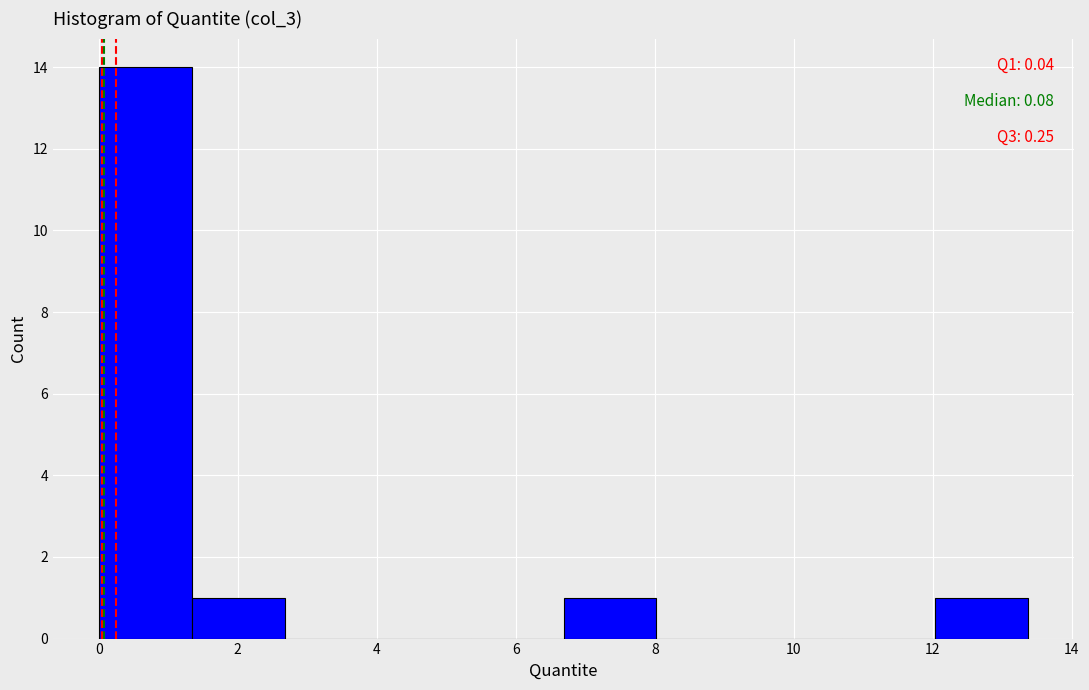

Which range on the x-axis has the tallest bar?

0.0 to 1.4